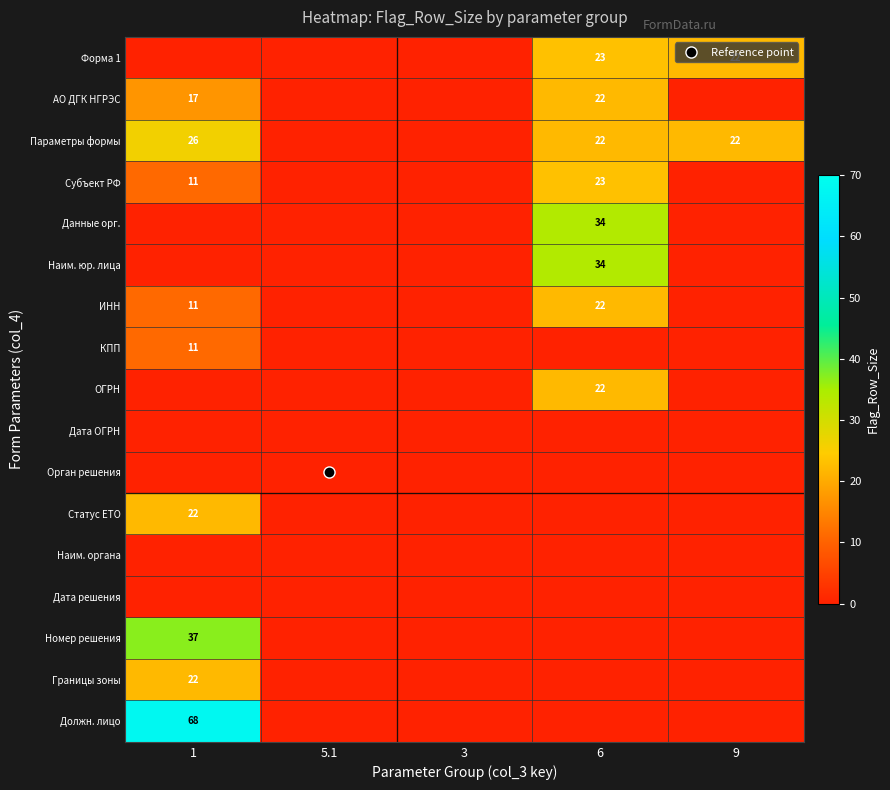

True or false: ИНН has a value of 0 at 5.1.

True